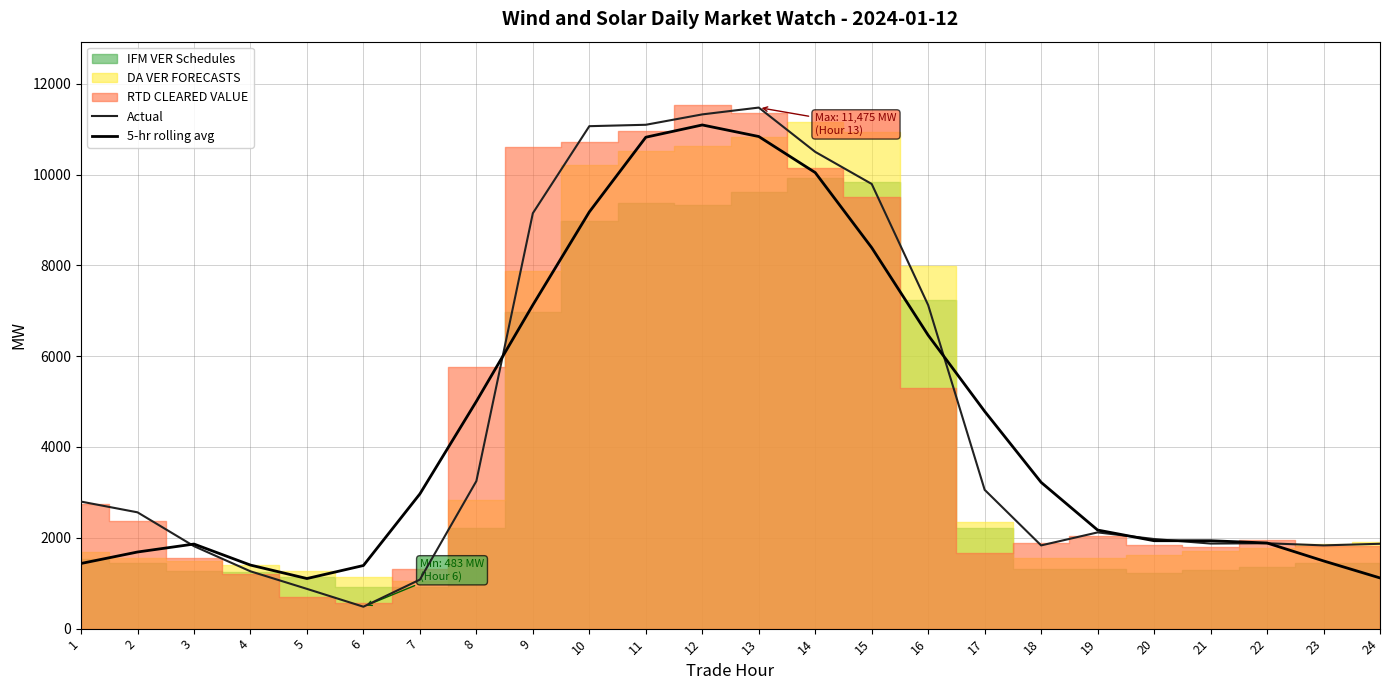

Where is the first local maximum for 5-hr rolling avg?

3